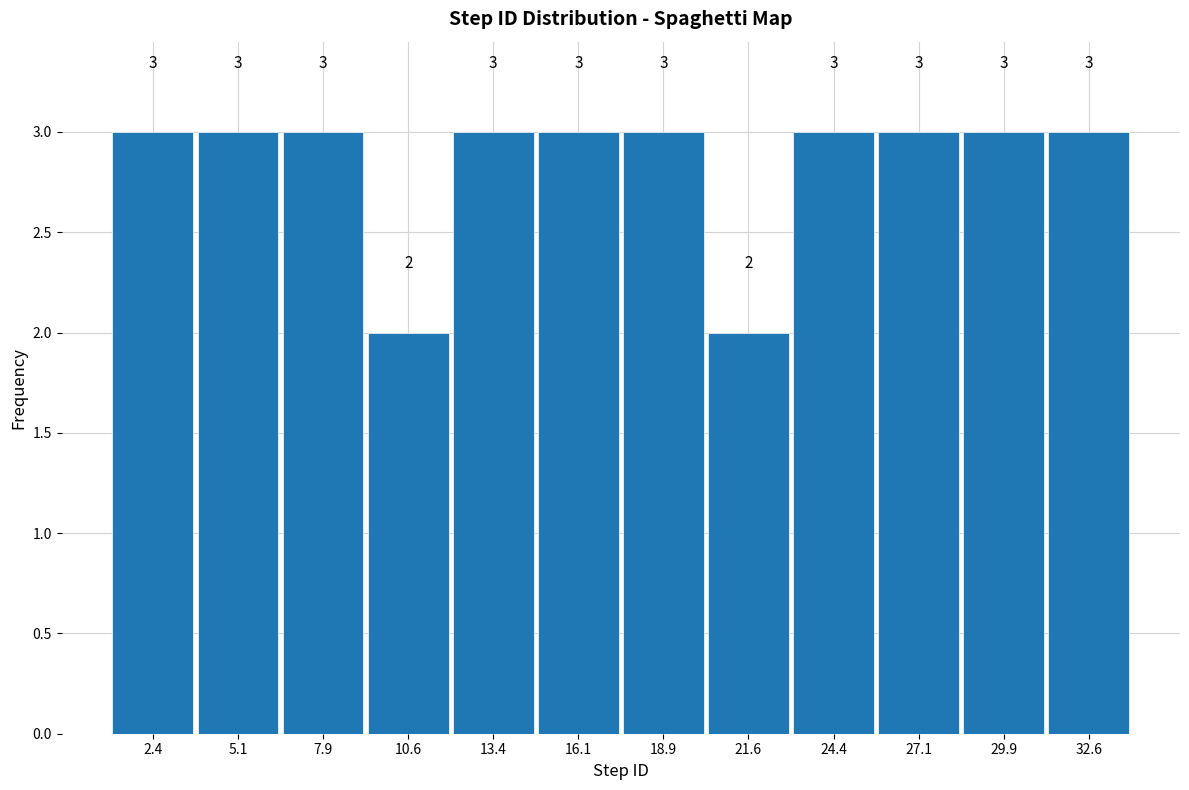

How tall is the bar that spans 28.50 to 31.25 on the x-axis? The bar edges are not printed on the chart, so give them approximately, as read against the axis.

3